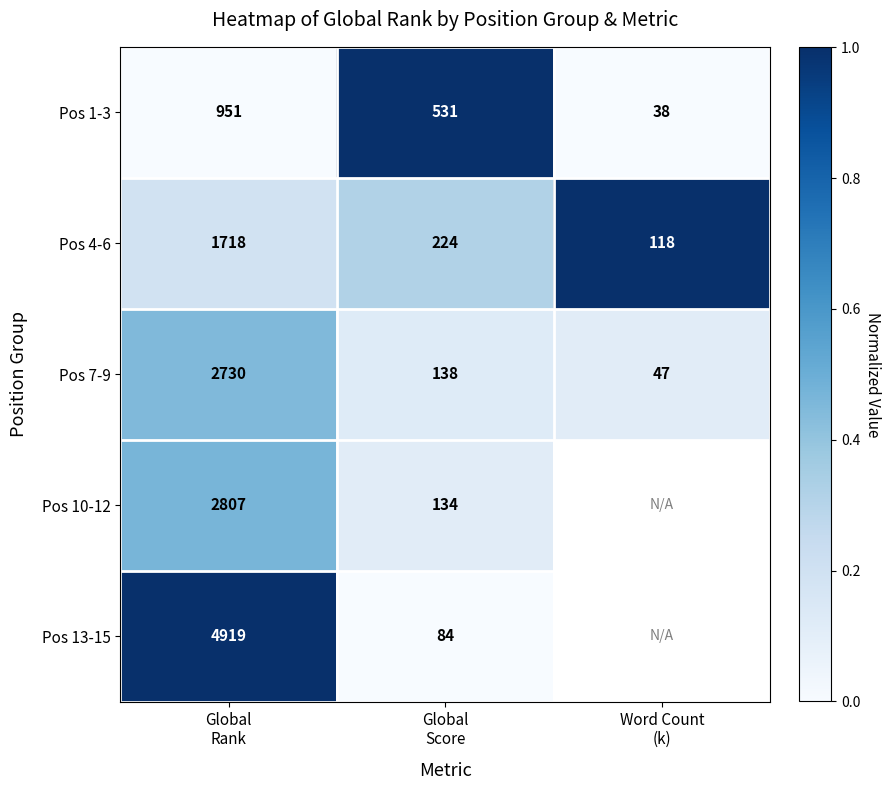

What is the average value of the Pos 4-6 series?

687